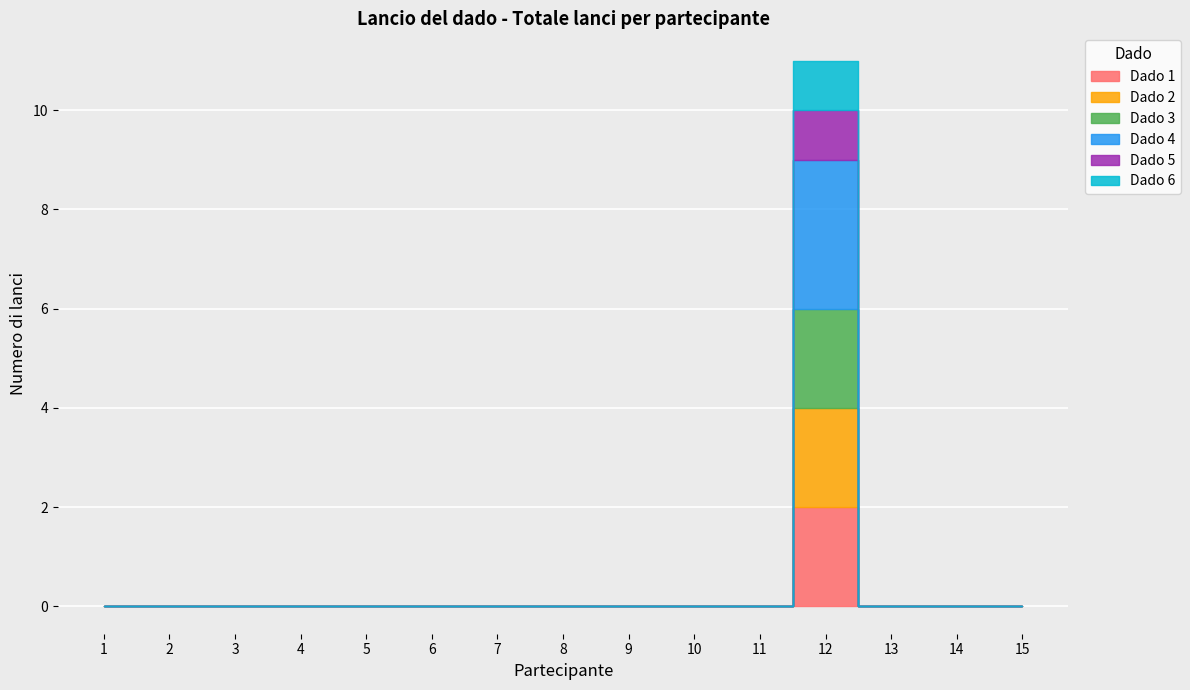

The Dado 2 series shows -1 at 11. True or false?

False